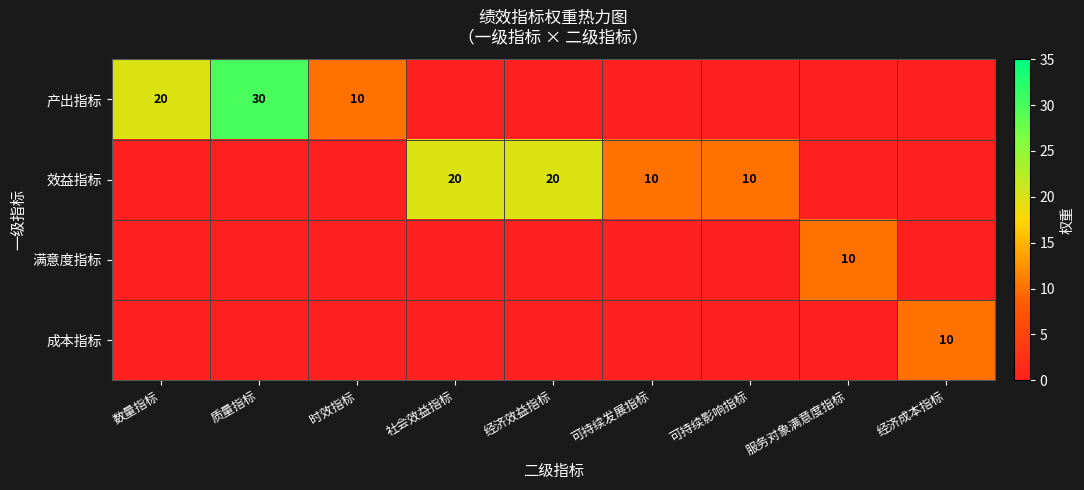

The value of 产出指标 at 数量指标 is 27. True or false?

False